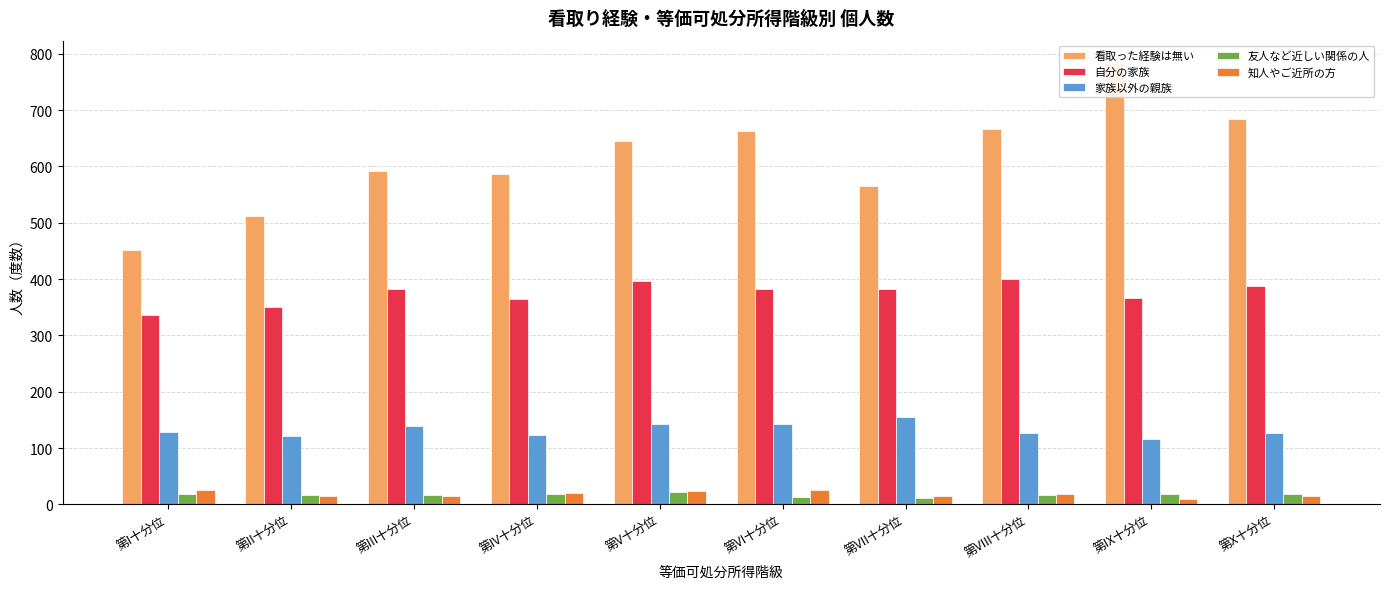

What is the minimum value for 友人など近しい関係の人?

11